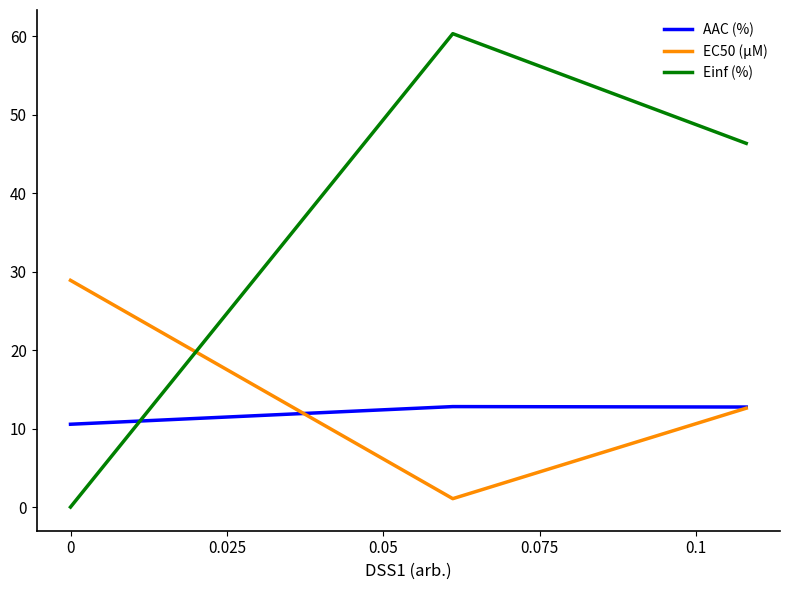

What is the difference between the maximum and minimum values in the EC50 (µM) series?

27.8